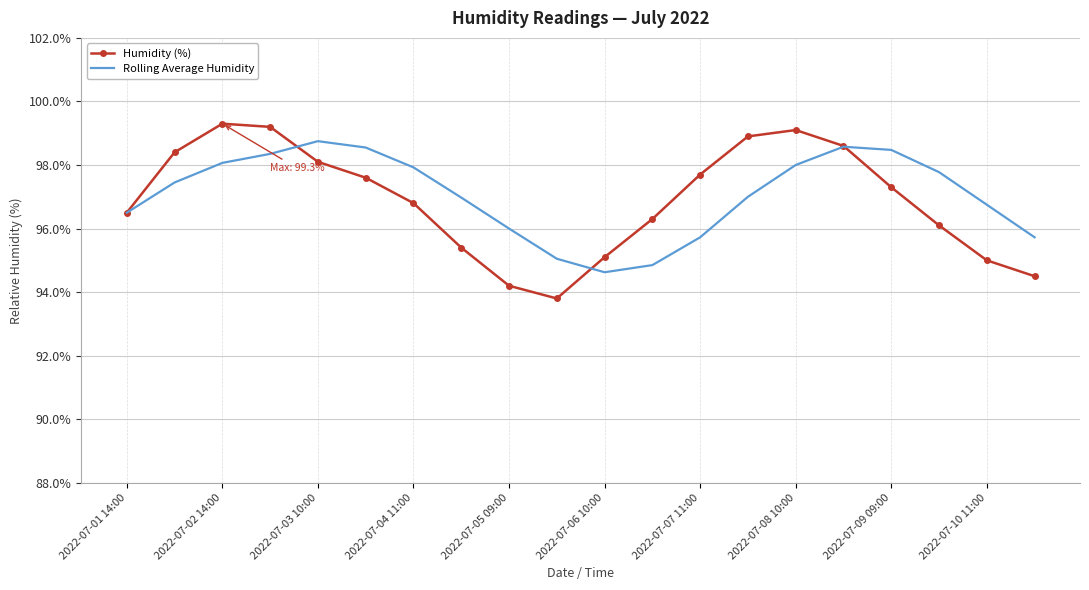

What is the maximum value shown in the chart?

99.3